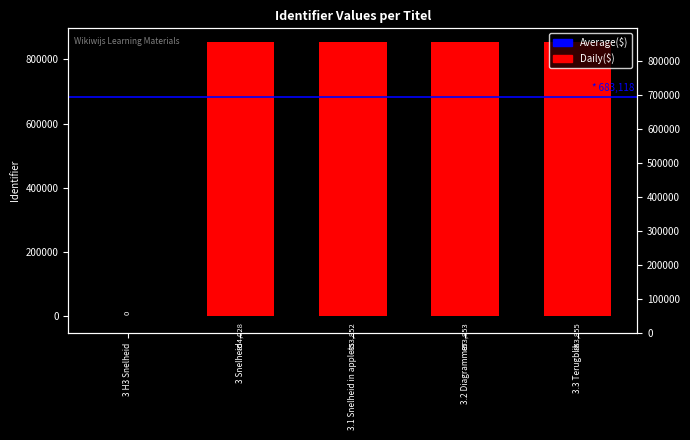

At which category does the chart reach its peak across all series?

3 Snelheid